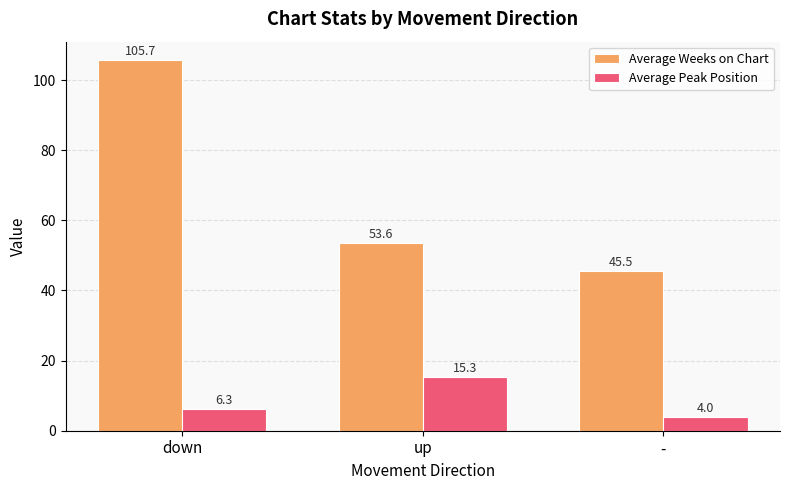

Which category has the highest value across all series?

down